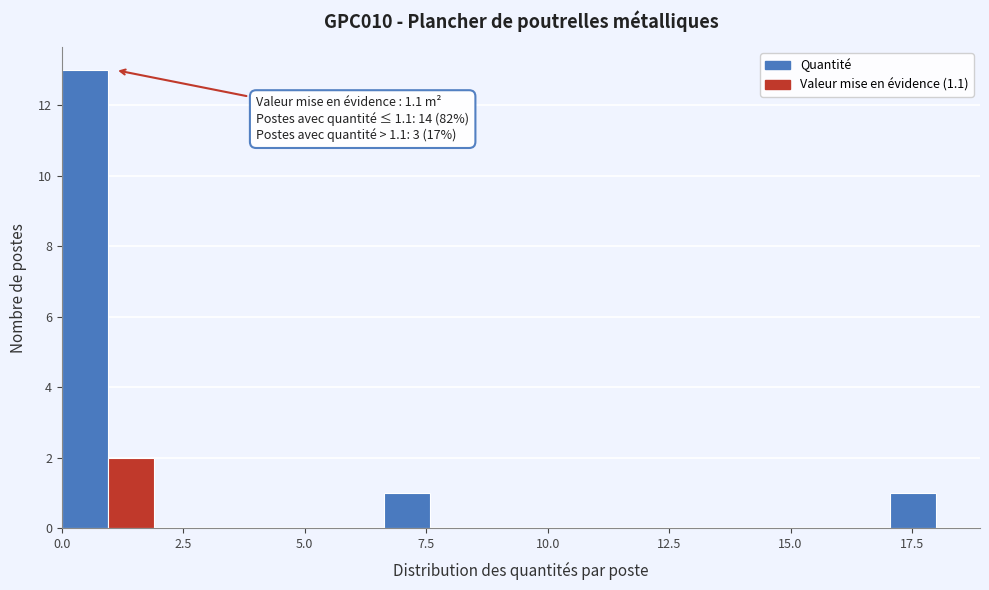

Around what value on the x-axis is the tallest bar? Give the approximate position of its centre, as read against the axis.

0.5